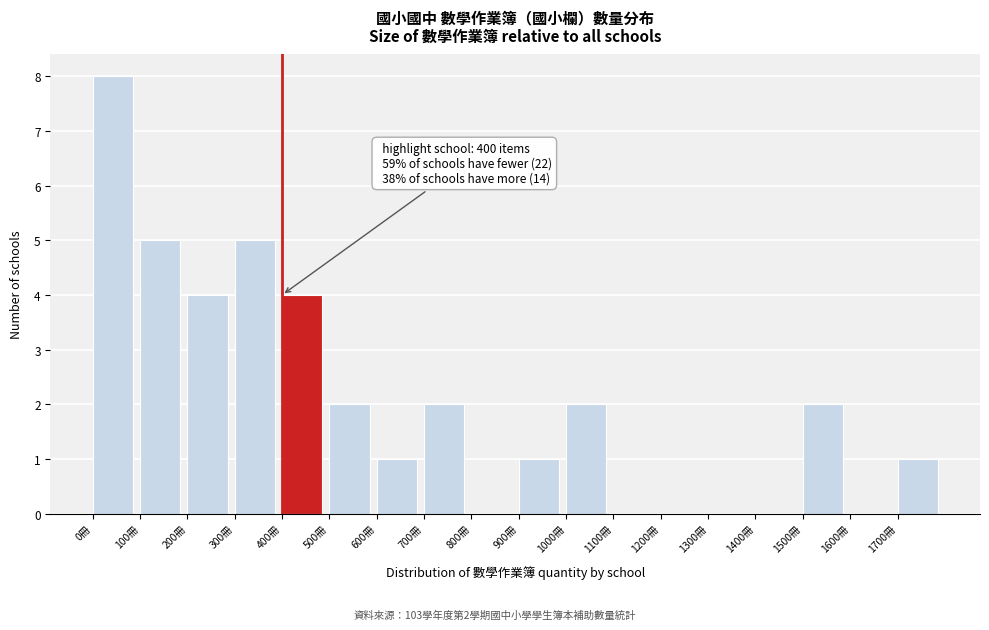

Which range on the x-axis has the tallest bar?

0 to 100